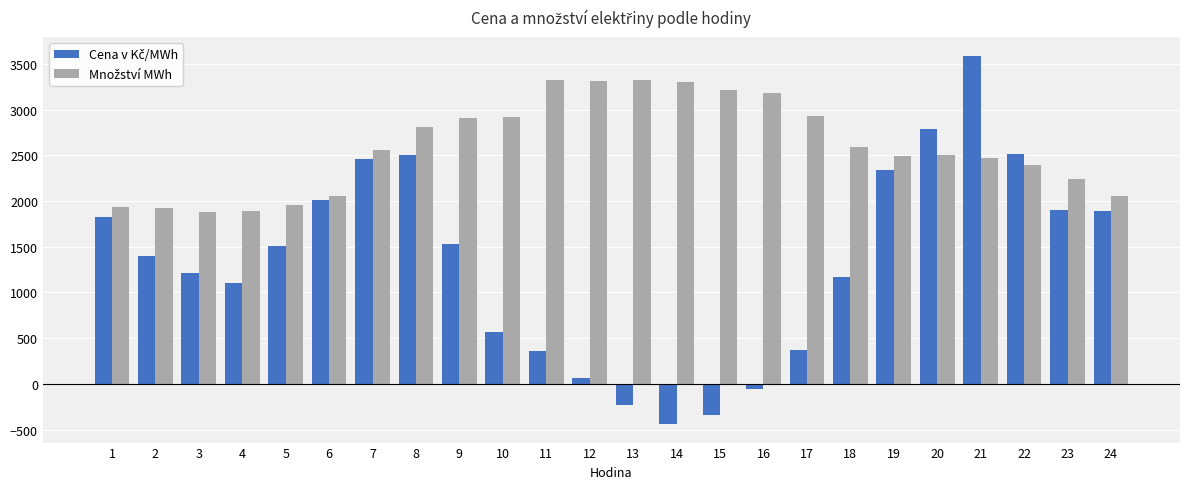

What is the difference between the highest and lowest values at 21?

1117.1